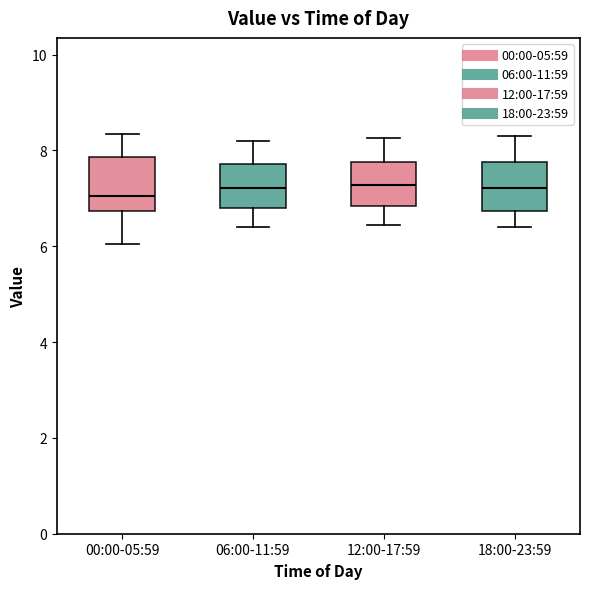

Where does the lower whisker of the box for 06:00-11:59 end on the y-axis? The values are not printed on the chart, so give them approximately, as read against the axis.

6.4